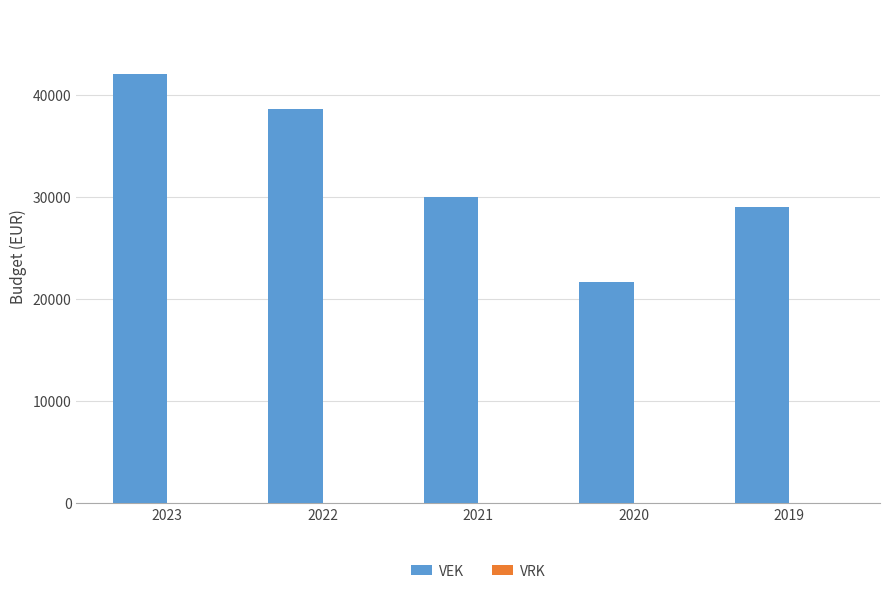

Which has a higher value, 2019 or 2023?

2023